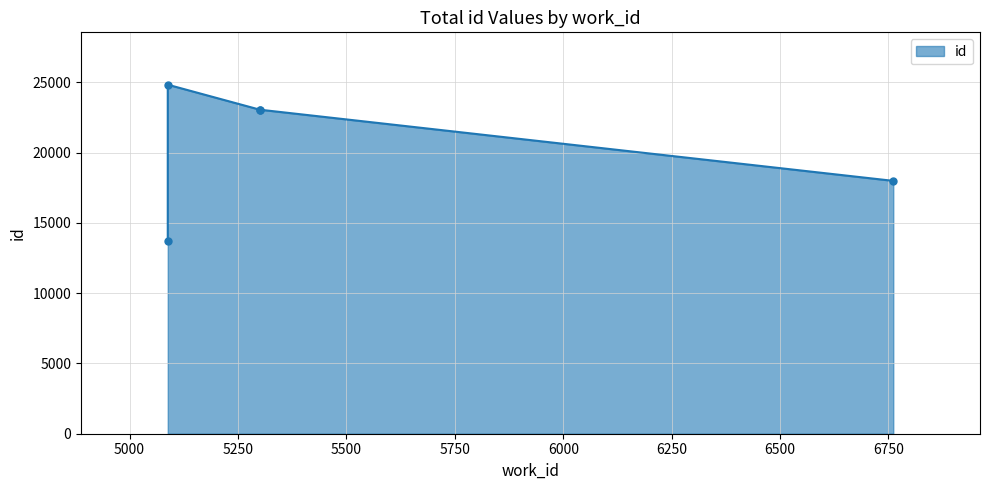

Count the number of data series in this chart.

1